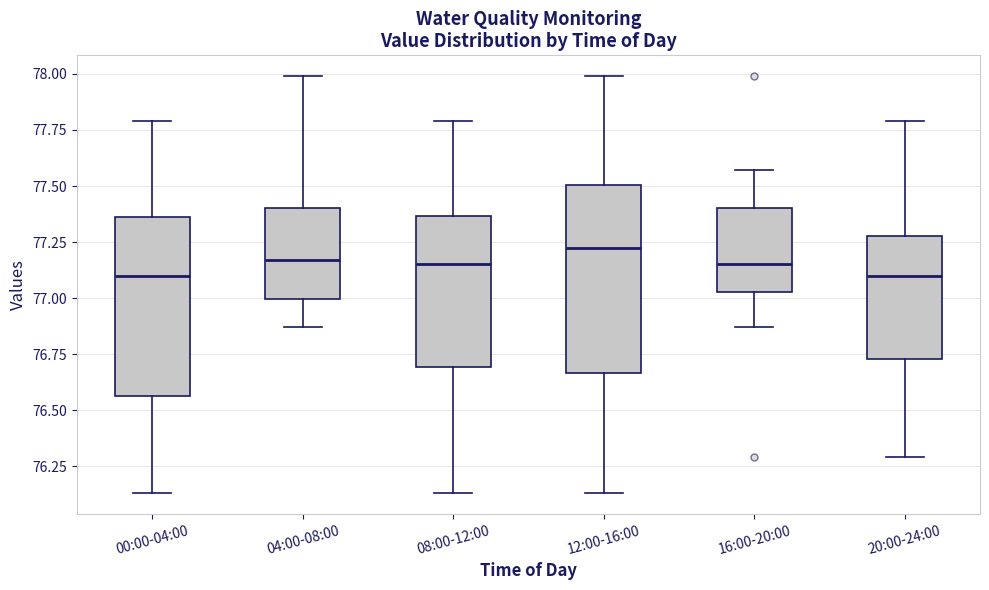

Reading left to right, transcribe this box plot: for each box, give where its median line is, the range the box spans, and where its two whiskers end, as read against the y-axis. The values are not printed on the chart, so give them approximately, as read against the axis.

00:00-04:00: median 77.10, box 76.55 to 77.35, whiskers 76.15 to 77.80
04:00-08:00: median 77.15, box 77.00 to 77.40, whiskers 76.85 to 78.00
08:00-12:00: median 77.15, box 76.70 to 77.35, whiskers 76.15 to 77.80
12:00-16:00: median 77.25, box 76.65 to 77.50, whiskers 76.15 to 78.00
16:00-20:00: median 77.15, box 77.05 to 77.40, whiskers 76.85 to 77.55
20:00-24:00: median 77.10, box 76.75 to 77.30, whiskers 76.30 to 77.80